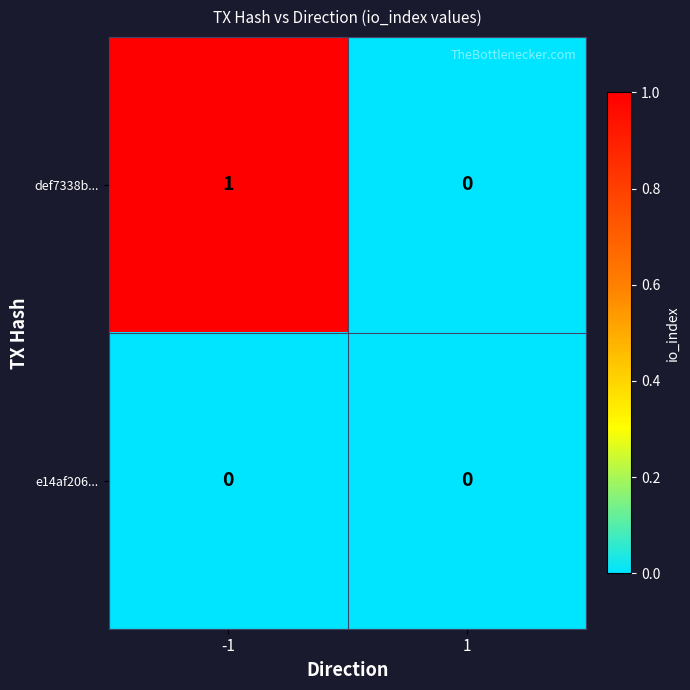

What is the greatest value displayed?

1